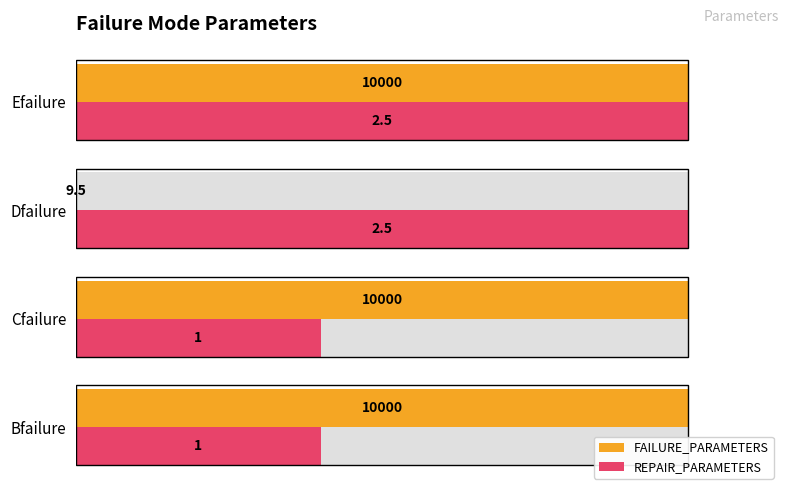

The value of REPAIR_PARAMETERS at Dfailure is 171.0. True or false?

False